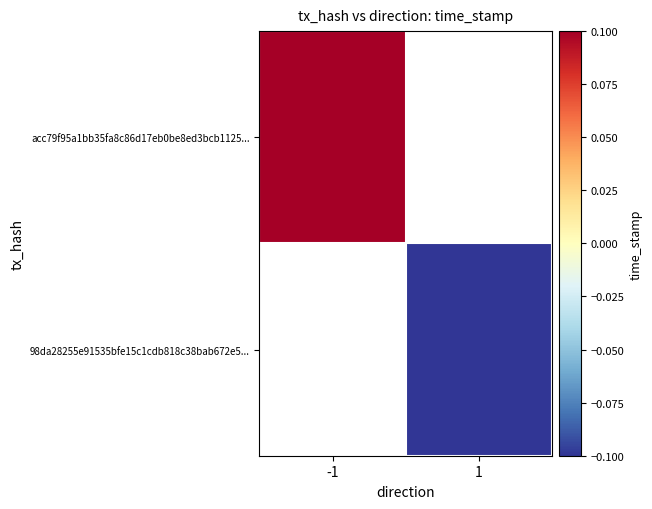

Rank the categories by acc79f95a1bb35fa8c86d17eb0be8ed3bcb1125... value from lowest to highest.

-1, 1